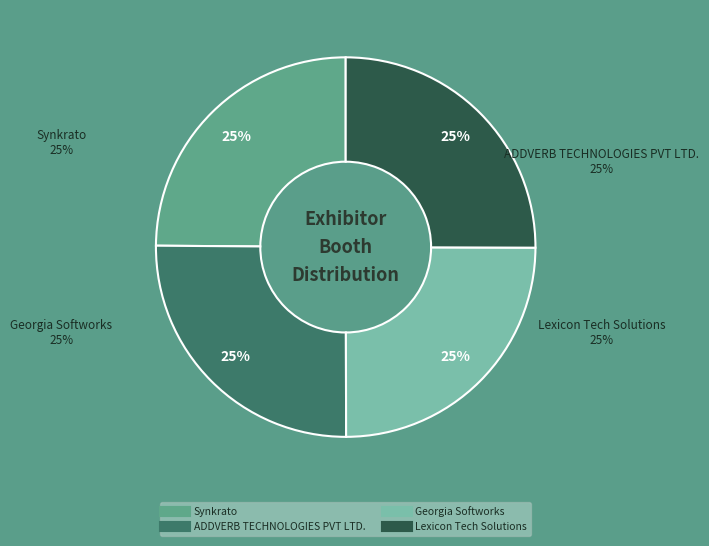

What percentage is the Synkrato slice, to the nearest percent?

25%